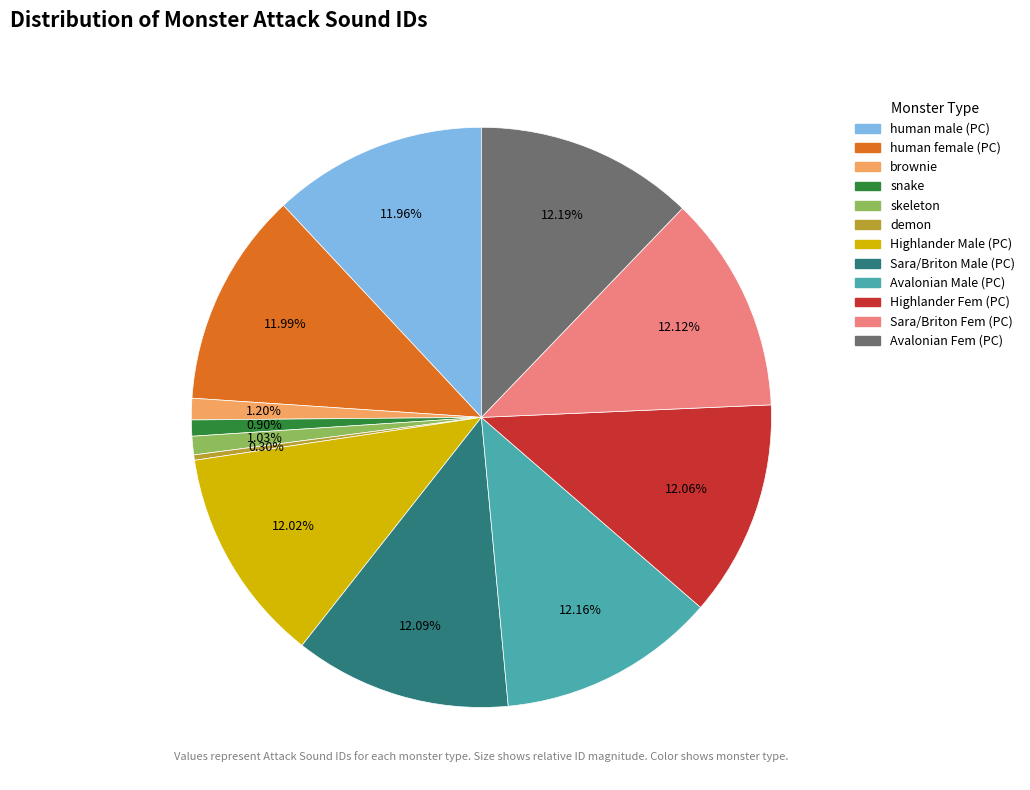

Between demon and snake, which is larger?

snake